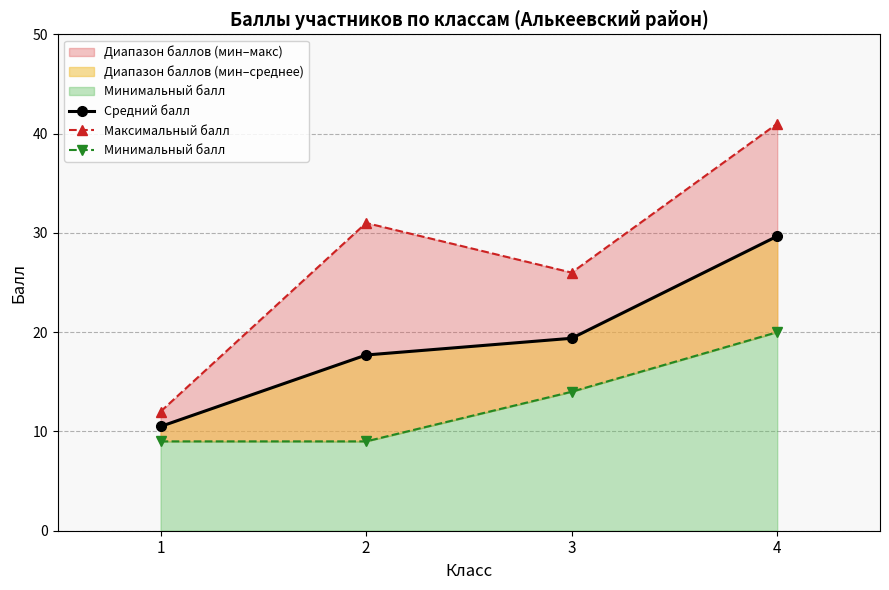

At which category is the sum across all series the highest?

4